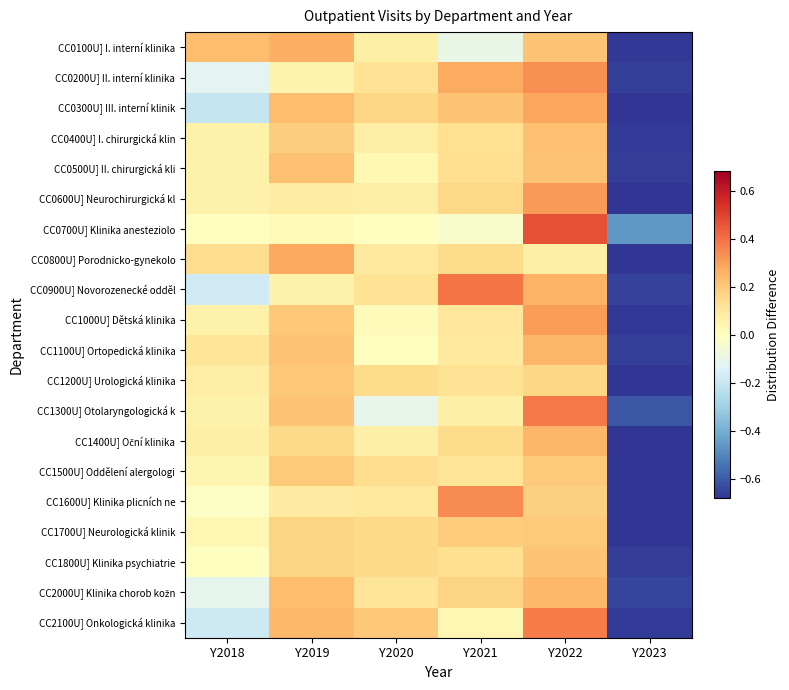

At how many categories does at least one series exceed 0?

5